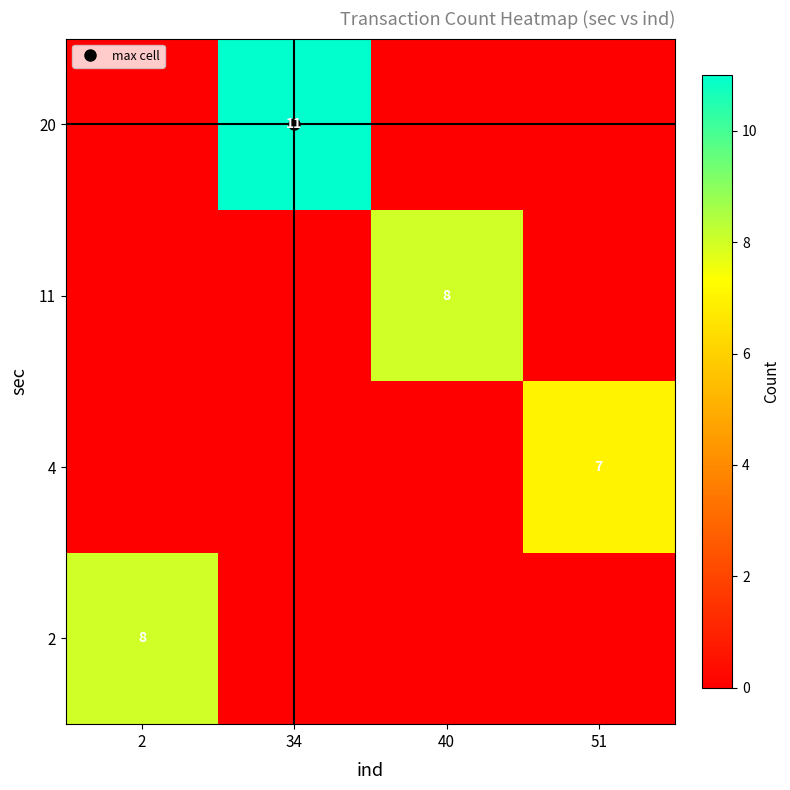

Is the value of 2 at 2 greater than the value of 11 at 40?

No